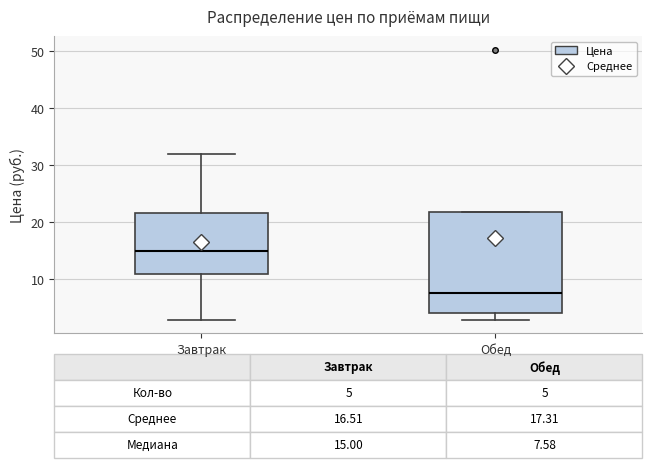

Which box has the highest median line?

Завтрак